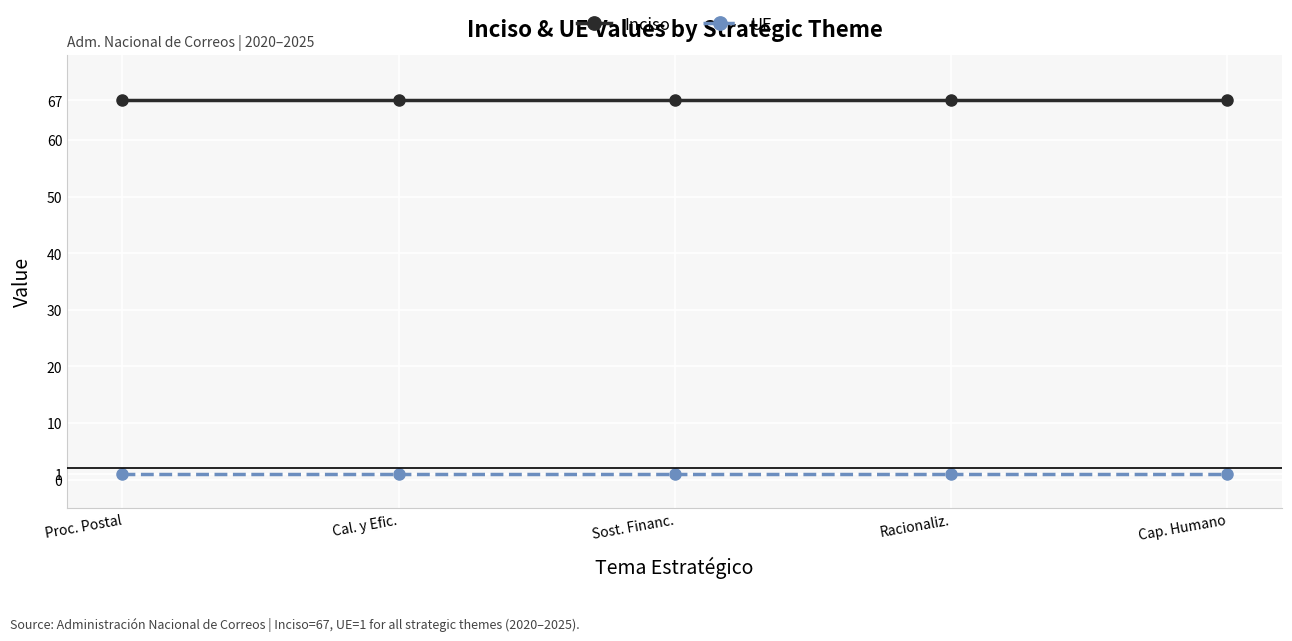

True or false: UE and Inciso cross at least once.

False